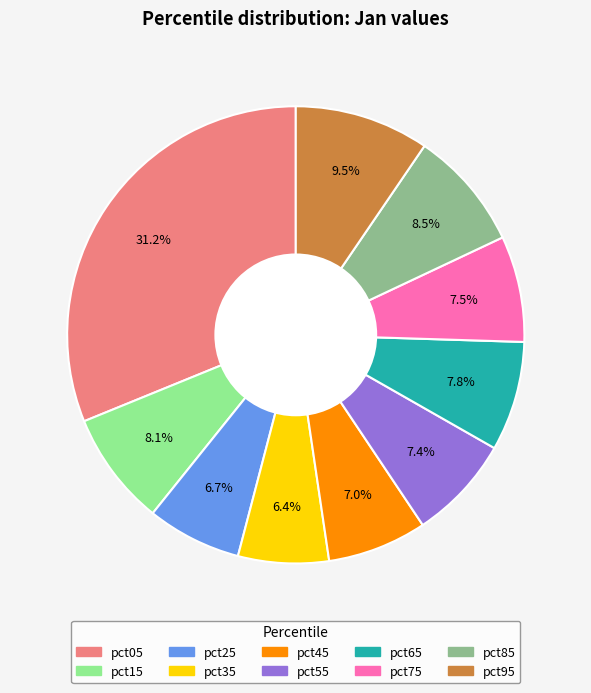

What portion of the pie excludes pct05?

68.8%